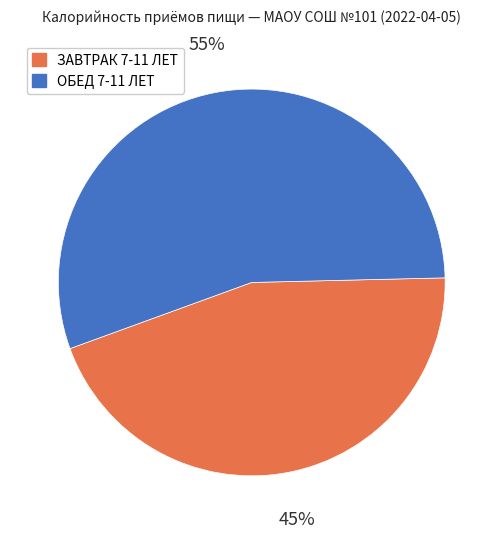

To the nearest percent, what is the average slice percentage?

50%